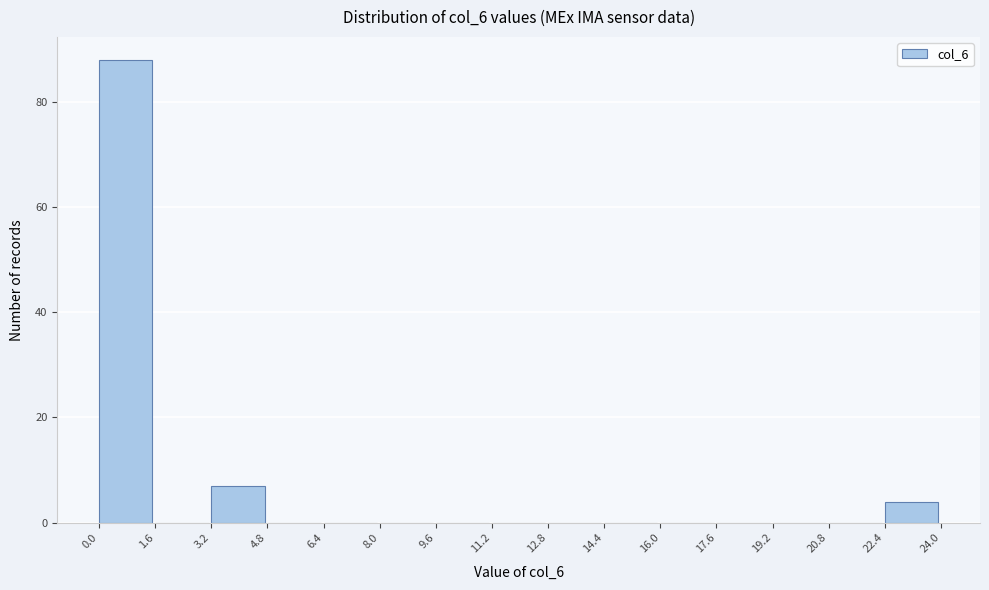

Reading left to right, transcribe this chart: for each bar, give the range it covers on the x-axis and its height. The values are not printed on the chart, so give them approximately, as read against the axis.

0.0 to 1.6: 88
1.6 to 3.2: 0
3.2 to 4.8: 8
4.8 to 6.4: 0
6.4 to 8.0: 0
8.0 to 9.6: 0
9.6 to 11.2: 0
11.2 to 12.8: 0
12.8 to 14.4: 0
14.4 to 16.0: 0
16.0 to 17.6: 0
17.6 to 19.2: 0
19.2 to 20.8: 0
20.8 to 22.4: 0
22.4 to 24.0: 4